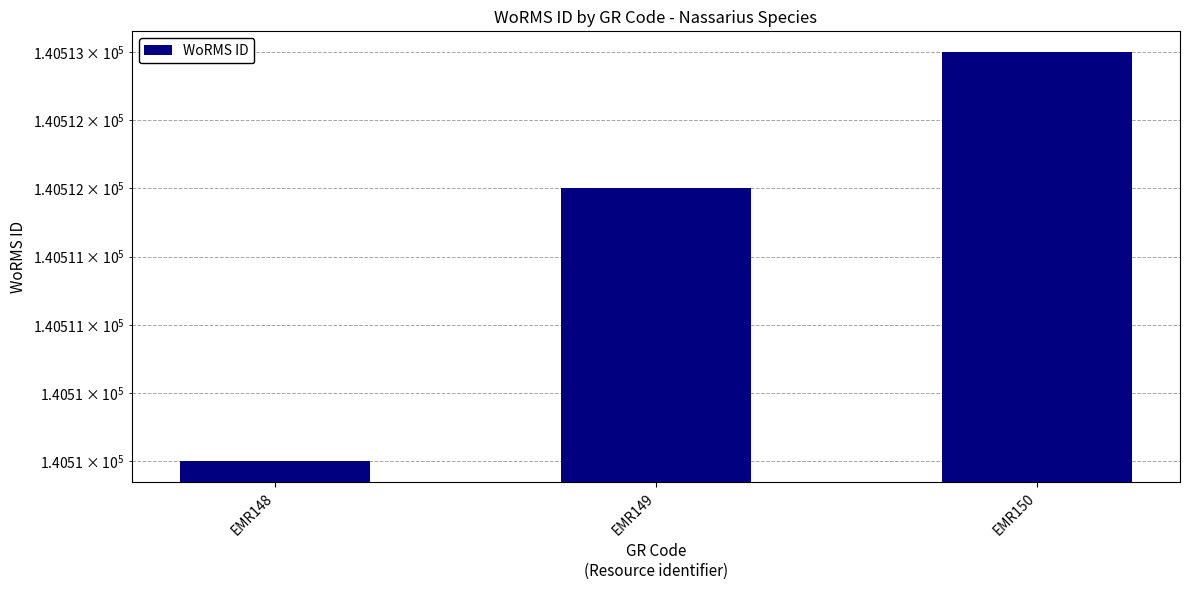

Are the bars grouped side by side (vs. stacked)?

No